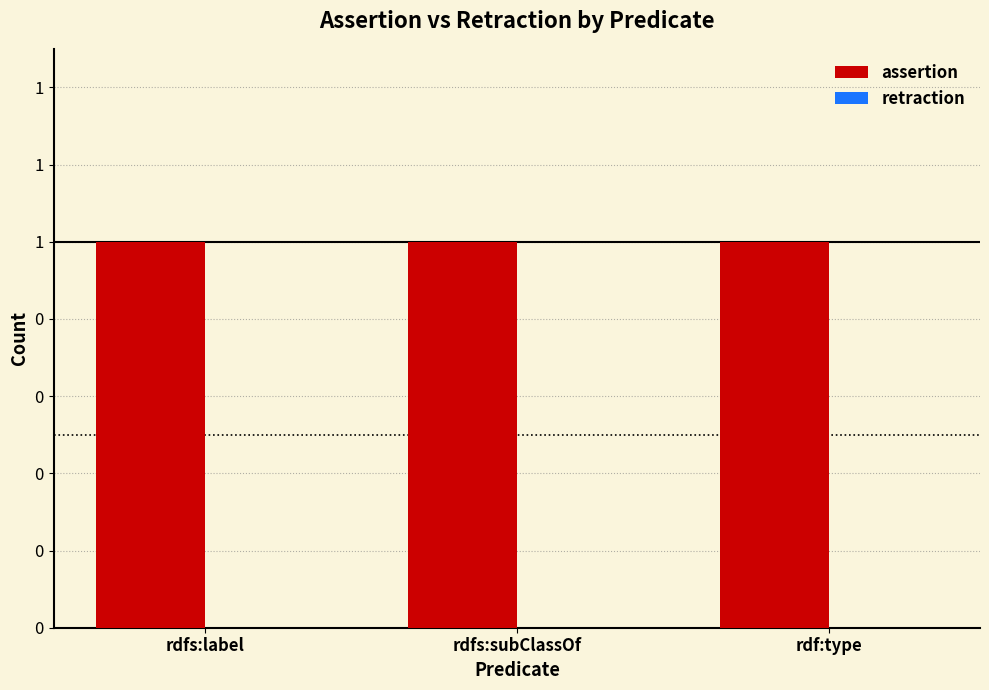

What is the label of the 3rd bar from the right?

rdfs:label